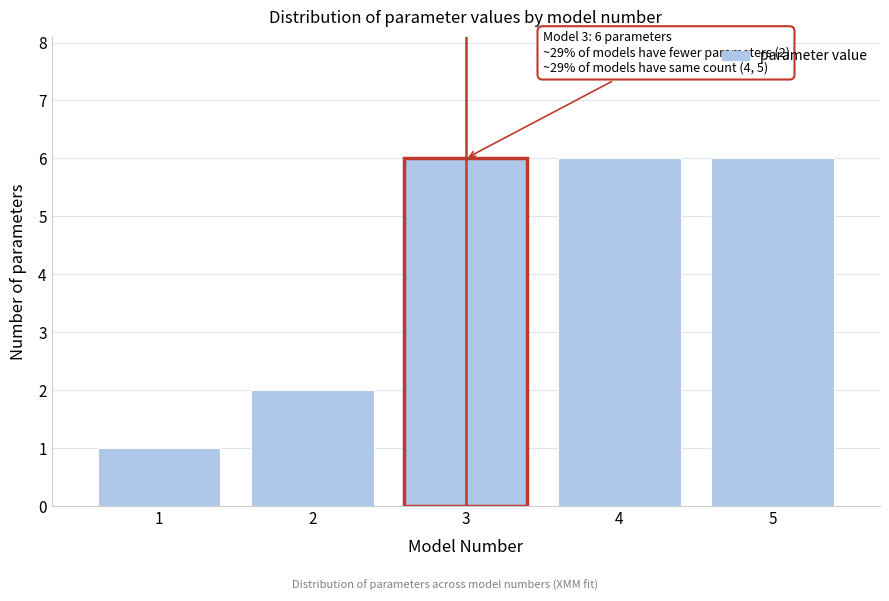

Reading left to right, transcribe all the data shown in this chart.

1=1	2=2	3=6	4=6	5=6